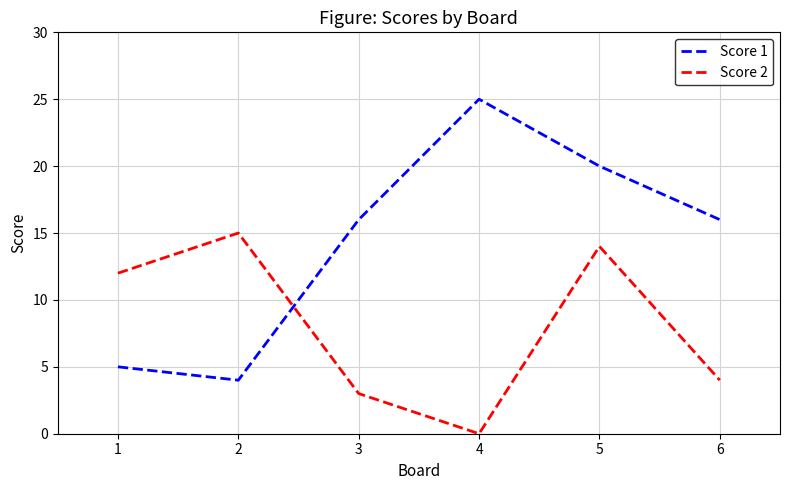

Which category has the lowest value across all series?

4